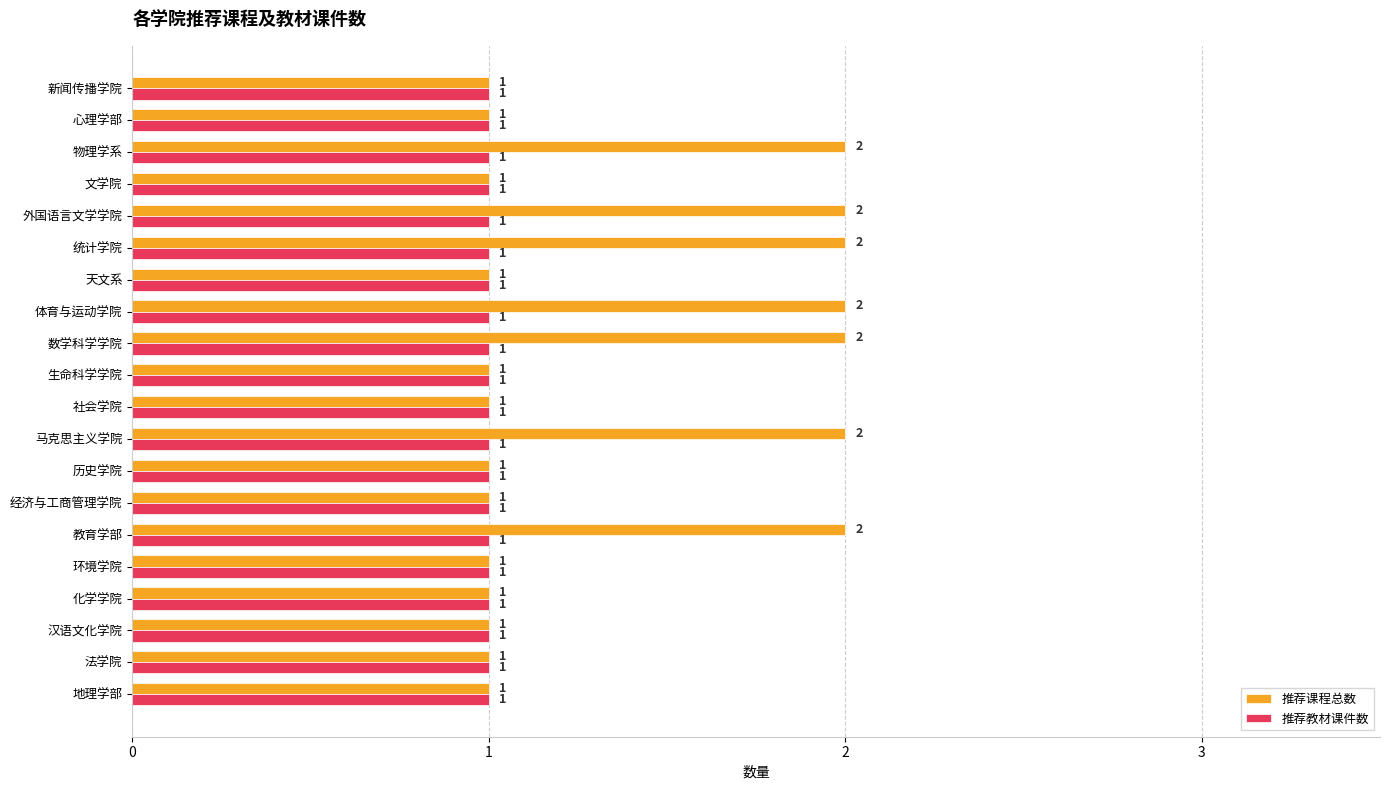

Is the value of 推荐教材课件数 at 教育学部 greater than the value of 推荐课程总数 at 马克思主义学院?

No